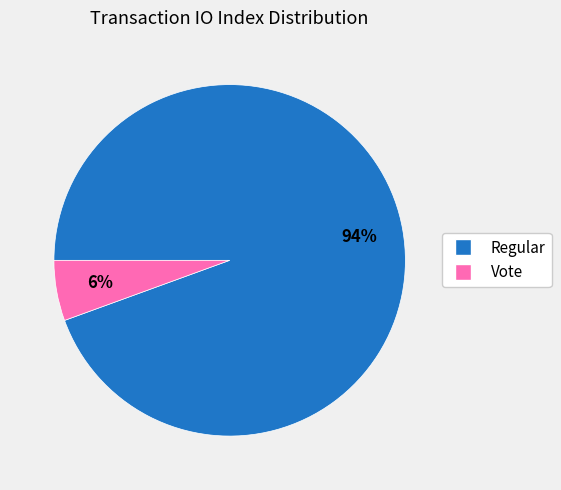

Is it true that Vote is 6% of the pie?

True